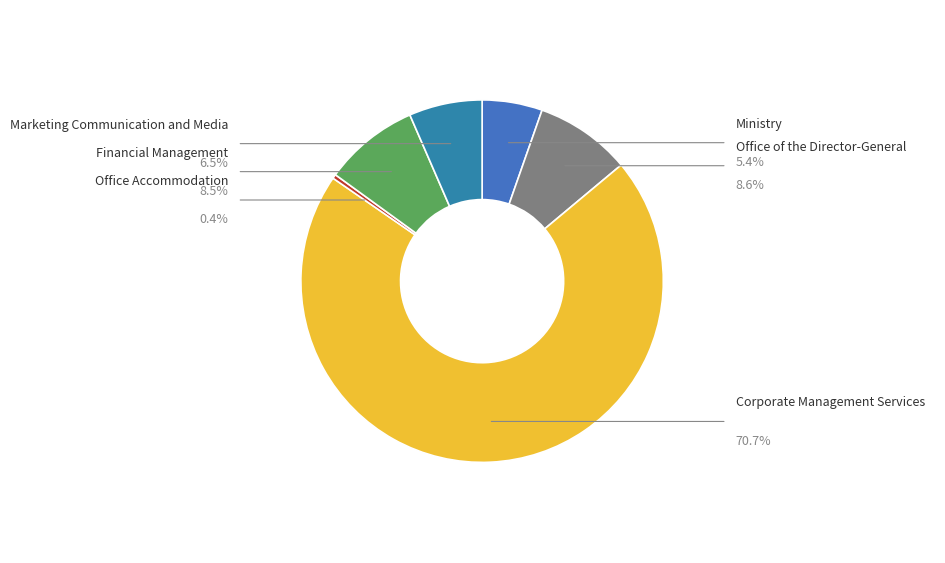

Count the number of slices in the pie.

6